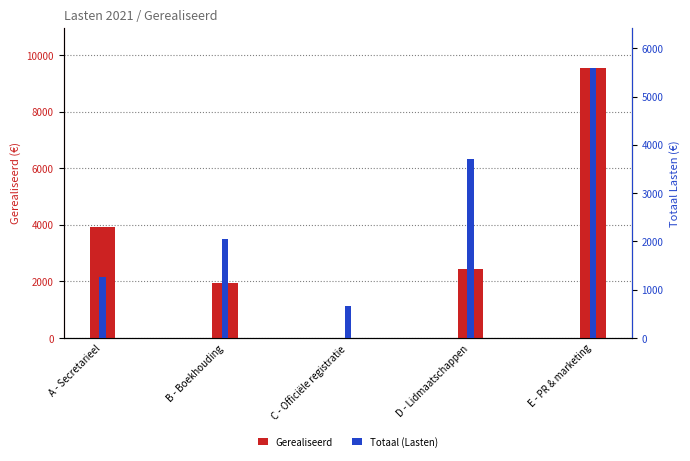

What is the spread (max minus min) of values at A - Secretarieel?

2665.5